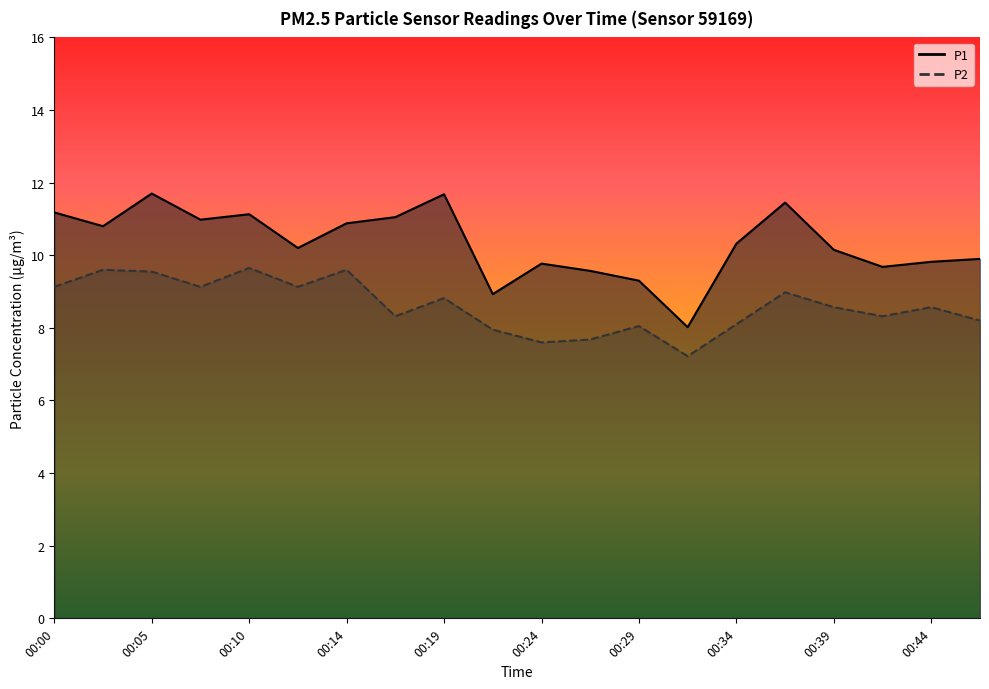

Where is the first local maximum for P2?

00:02